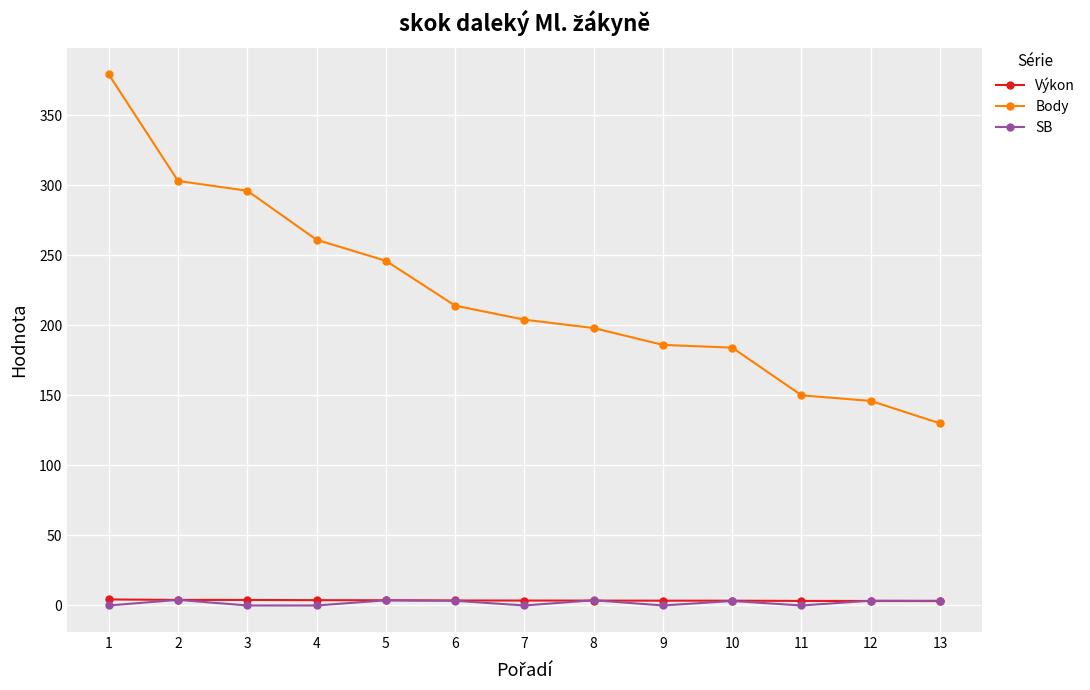

True or false: Body and SB intersect in this chart.

False